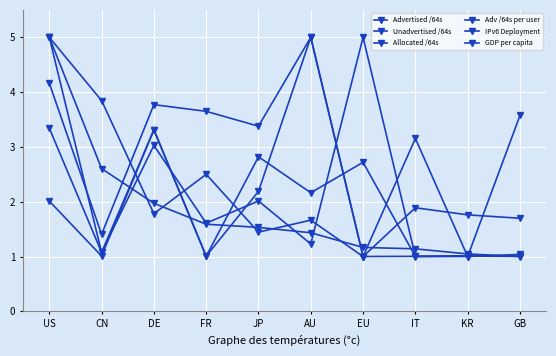

What is the total value across all series at FR?

11.4